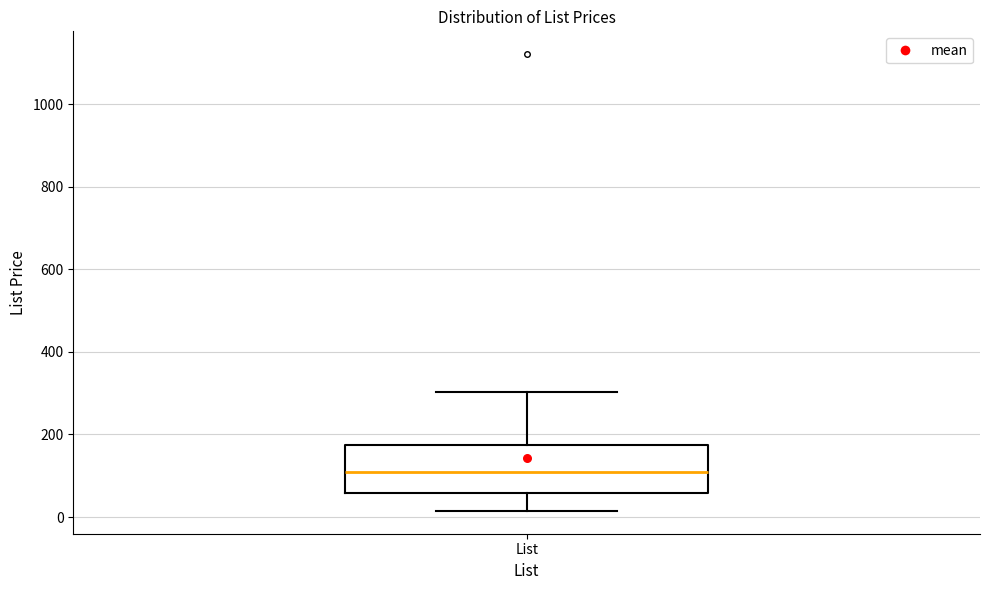

Read this box plot against the y-axis: the position of the median line, the range covered by the box, and the ends of both whiskers. The values are not printed on the chart, so give them approximately, as read against the axis.

median 100, box 60 to 180, whiskers 20 to 300